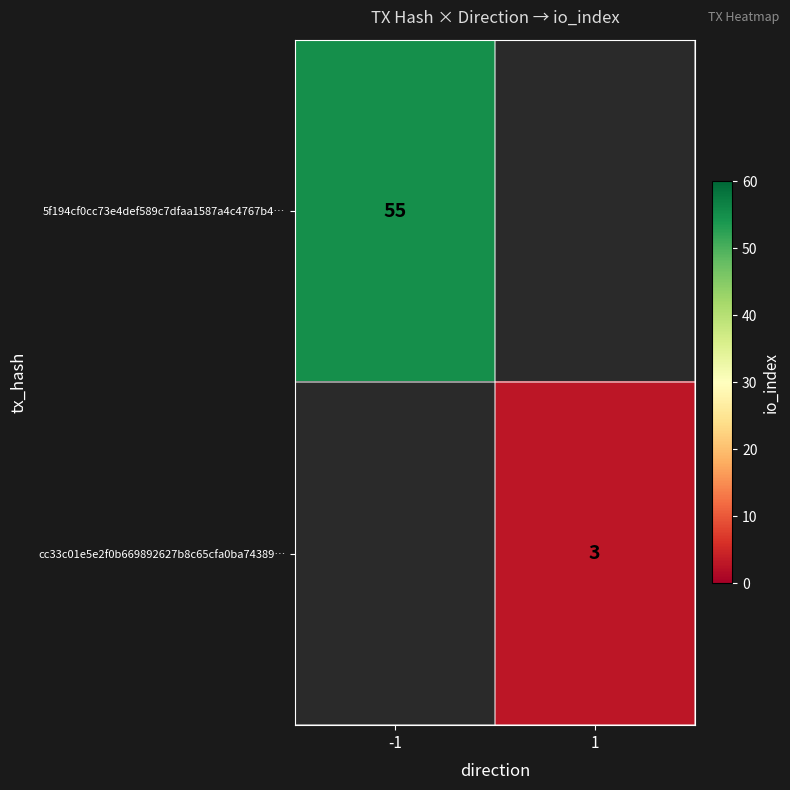

The 5f194cf0cc73e4def589c7dfaa1587a4c4767b4… series shows 55 at -1. True or false?

True